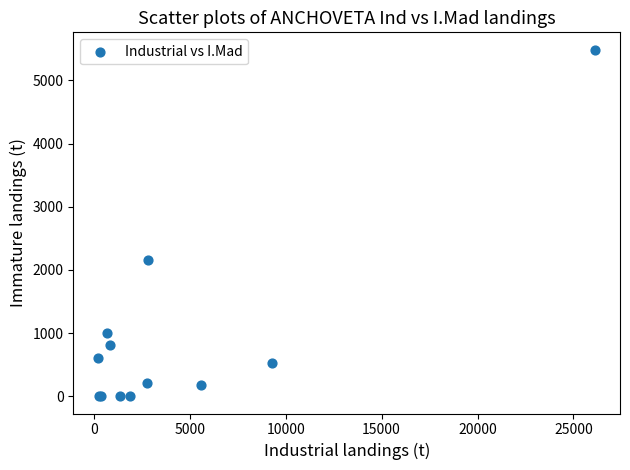

What Y value in the scatter plot is closest to 2743?

2152.8